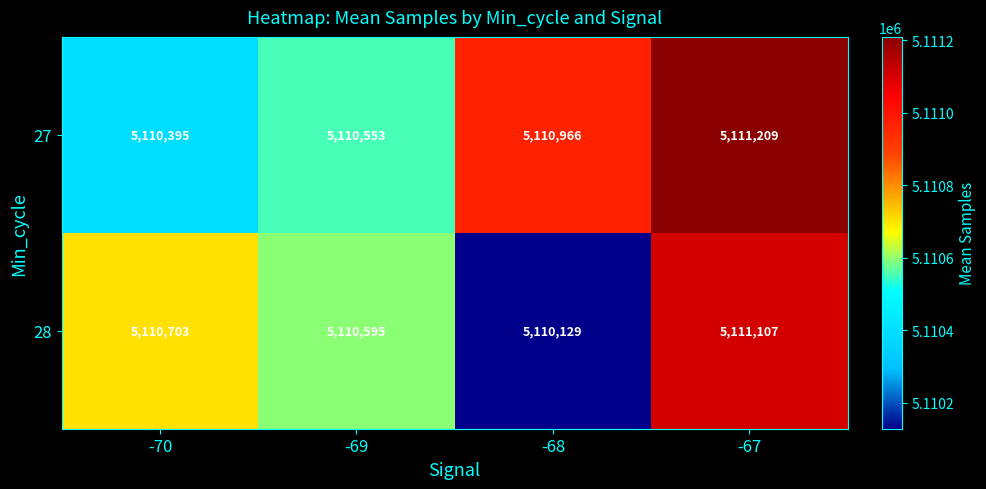

How many categories are shown in the chart?

4